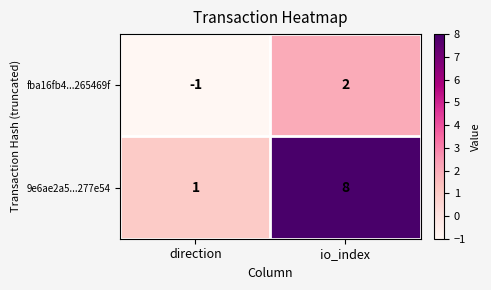

Which series has the largest total across all categories?

9e6ae2a5...277e54